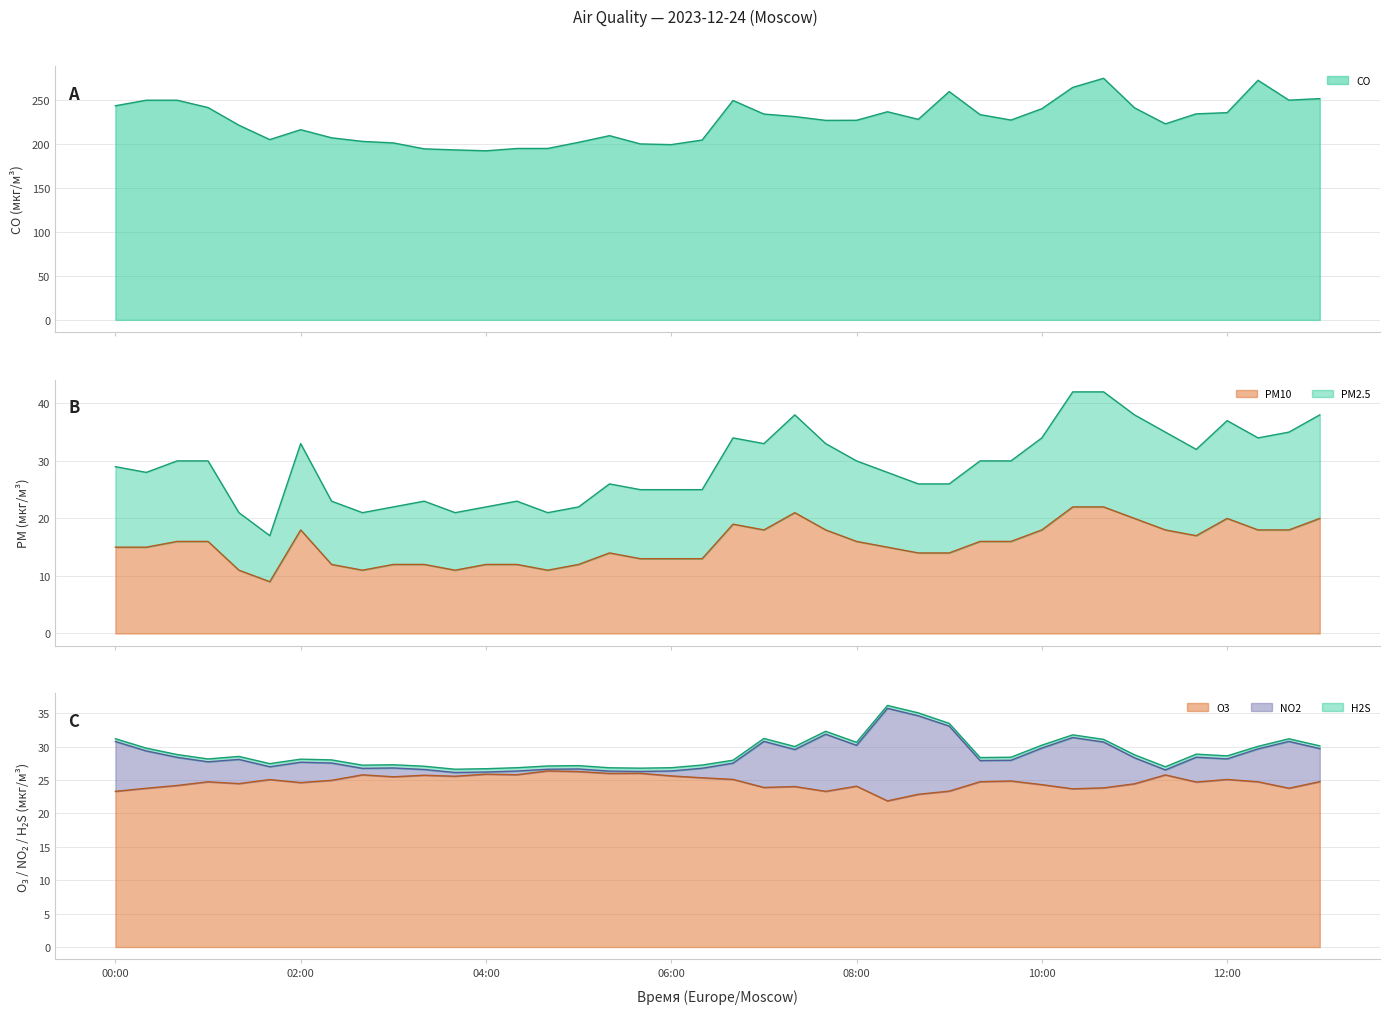

In O3, how many points are higher than both neighbors (excluding endpoints)?

12